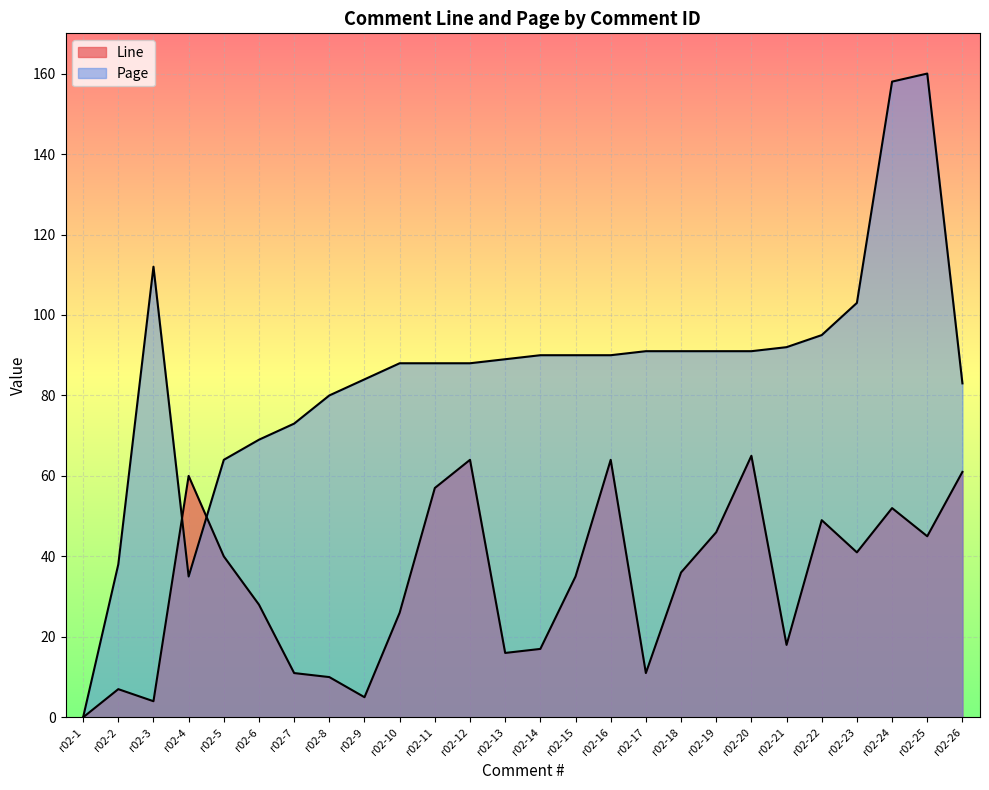

Which has a higher value, r02-18 or r02-15?

r02-18